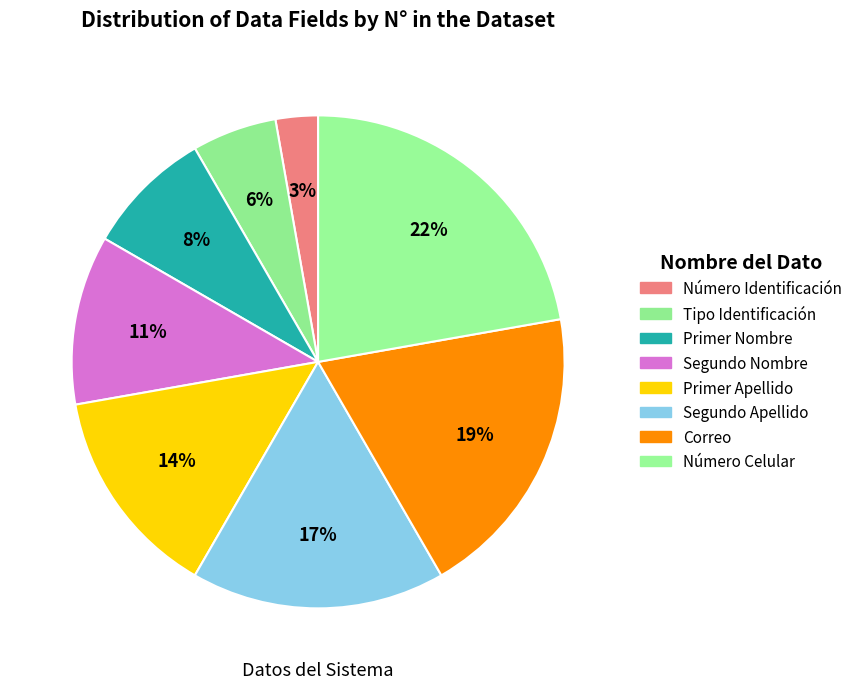

To the nearest percent, what percentage of the pie is Segundo Nombre?

11%